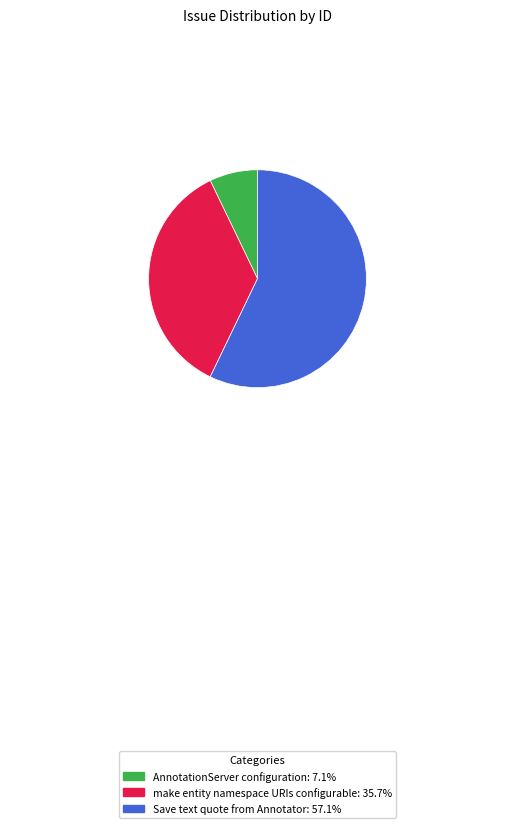

Approximately how many times larger is the value at Save text quote from Annotator compared to make entity namespace URIs configurable?

1.6